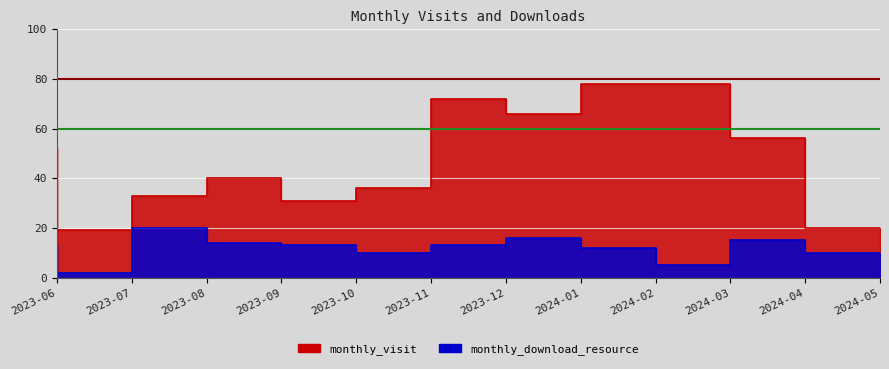

List the series in order of their peak value, highest first.

monthly_visit, monthly_download_resource